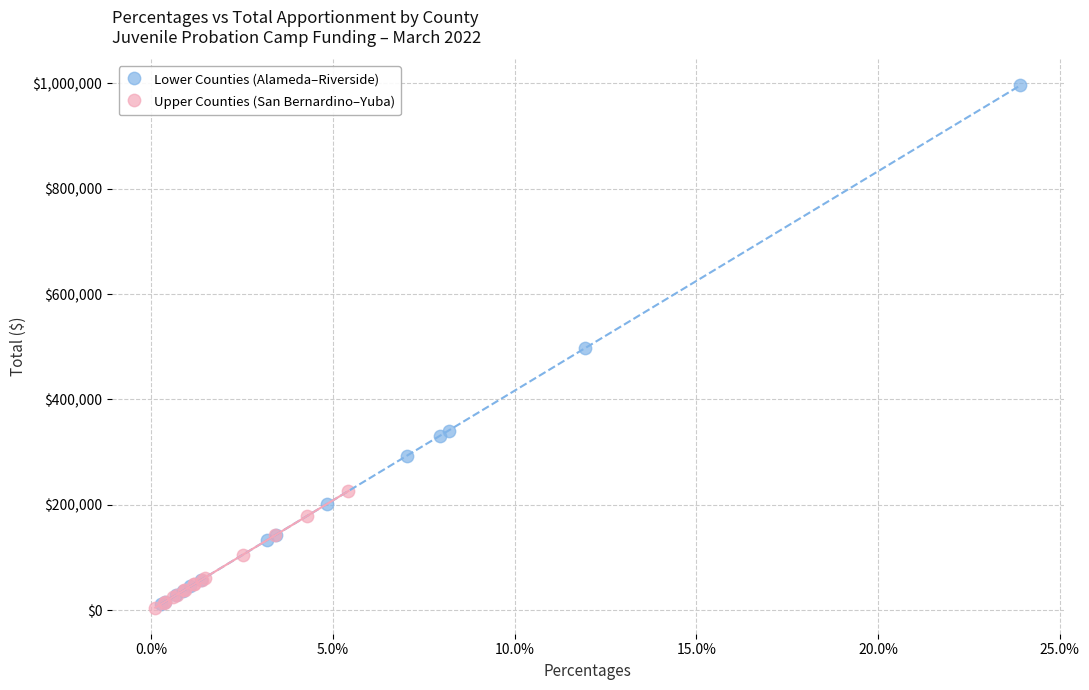

Which series contains the highest Y value?

Lower Counties (Alameda–Riverside)